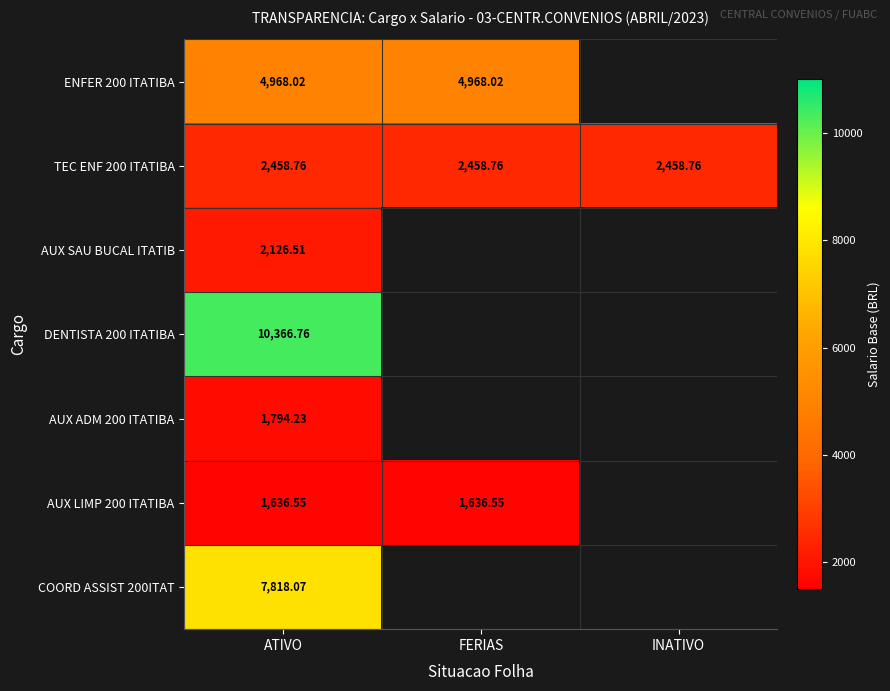

Which category has the lowest value in the DENTISTA 200 ITATIBA series?

ATIVO